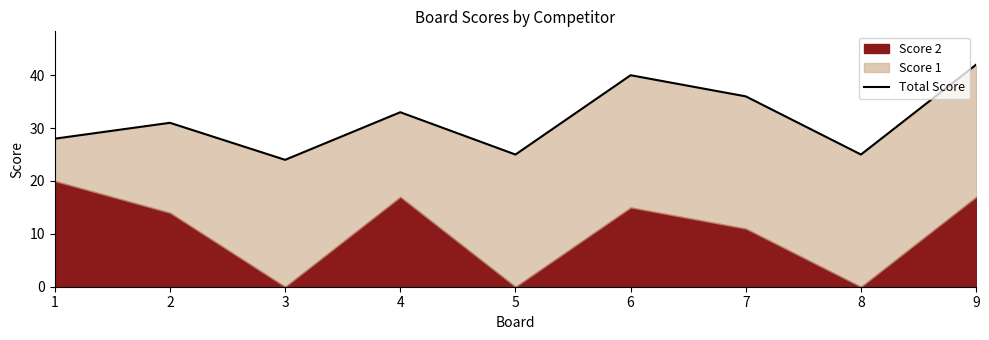

List the labels in order of value, smallest first.

3, 5, 8, 1, 2, 4, 7, 6, 9